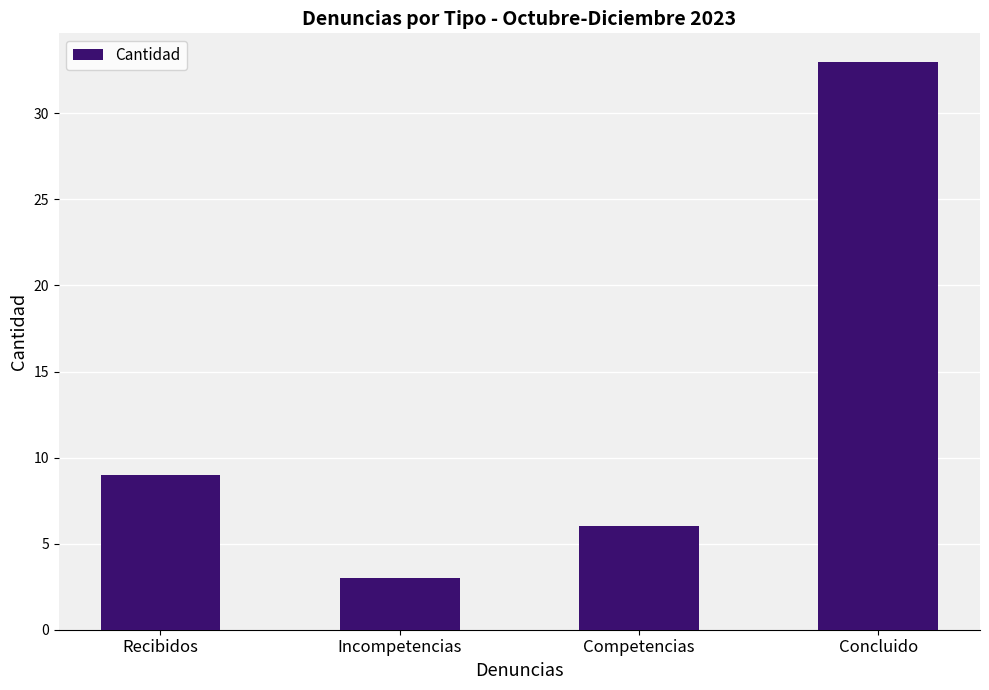

Rank the categories by value from highest to lowest.

Concluido, Recibidos, Competencias, Incompetencias